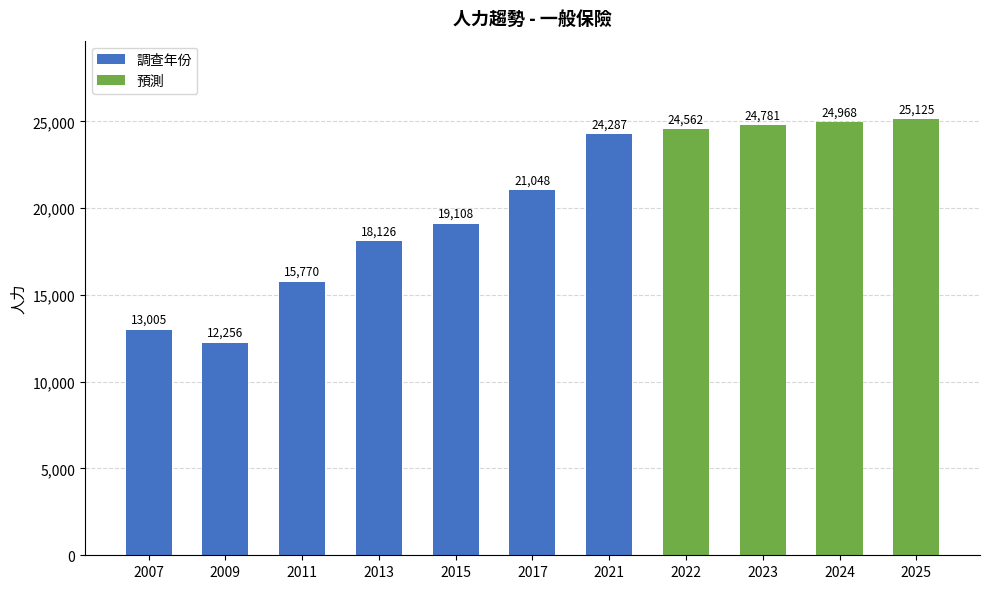

What are all the series names shown in the legend?

調查年份, 預測